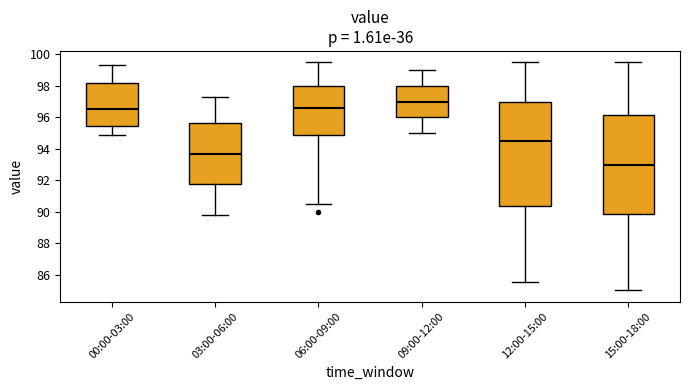

Reading left to right, transcribe this box plot: for each box, give where its median line is, the range the box spans, and where its two whiskers end, as read against the y-axis. The values are not printed on the chart, so give them approximately, as read against the axis.

00:00-03:00: median 96.6, box 95.4 to 98.2, whiskers 95.0 to 99.4
03:00-06:00: median 93.8, box 91.8 to 95.6, whiskers 89.8 to 97.4
06:00-09:00: median 96.6, box 94.8 to 98.0, whiskers 90.6 to 99.6
09:00-12:00: median 97.0, box 96.0 to 98.0, whiskers 95.0 to 99.0
12:00-15:00: median 94.6, box 90.4 to 97.0, whiskers 85.6 to 99.6
15:00-18:00: median 93.0, box 89.8 to 96.2, whiskers 85.0 to 99.6